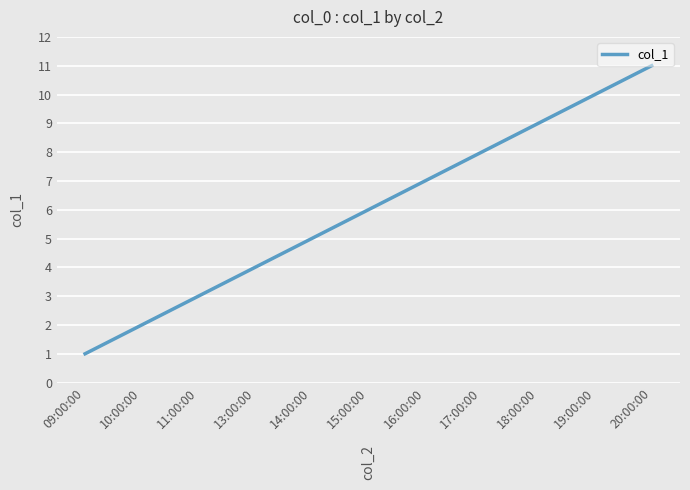

Which has a higher value, 10:00:00 or 17:00:00?

17:00:00